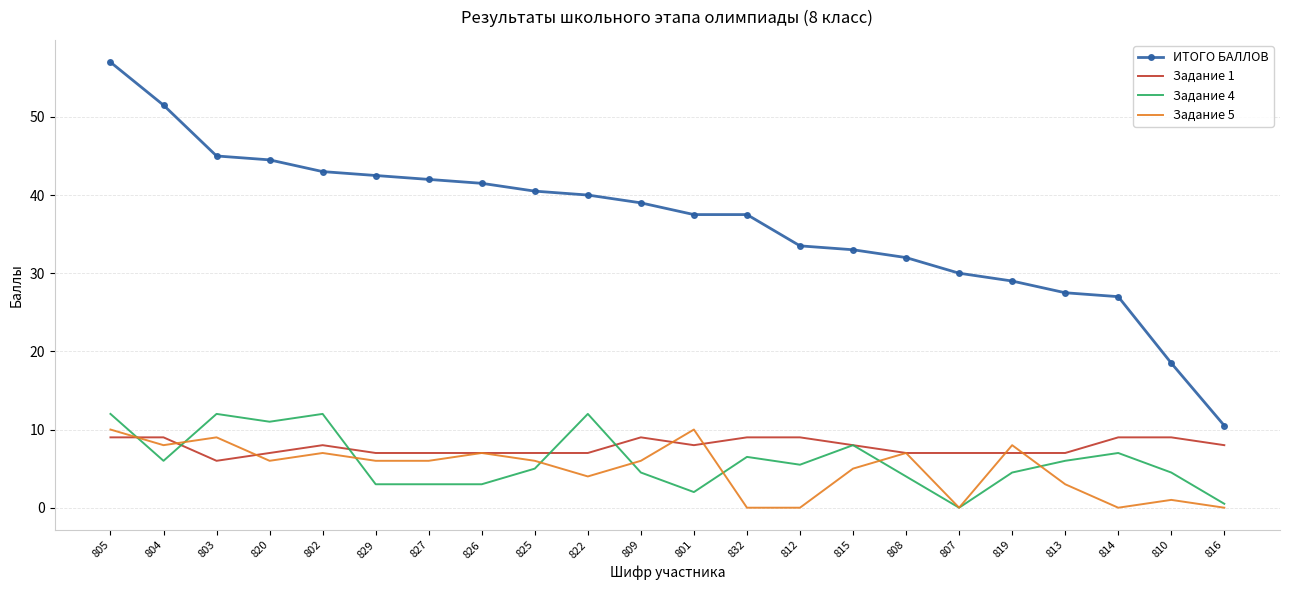

Reading left to right, transcribe all the data shown in this chart.

ИТОГО БАЛЛОВ: 57.0	51.5	45.0	44.5	43.0	42.5	42.0	41.5	40.5	40.0	39.0	37.5	37.5	33.5	33.0	32.0	30.0	29.0	27.5	27.0	18.5	10.5
Задание 1: 9.0	9.0	6.0	7.0	8.0	7.0	7.0	7.0	7.0	7.0	9.0	8.0	9.0	9.0	8.0	7.0	7.0	7.0	7.0	9.0	9.0	8.0
Задание 4: 12.0	6.0	12.0	11.0	12.0	3.0	3.0	3.0	5.0	12.0	4.5	2.0	6.5	5.5	8.0	4.0	0.0	4.5	6.0	7.0	4.5	0.5
Задание 5: 10.0	8.0	9.0	6.0	7.0	6.0	6.0	7.0	6.0	4.0	6.0	10.0	0.0	0.0	5.0	7.0	0.0	8.0	3.0	0.0	1.0	0.0